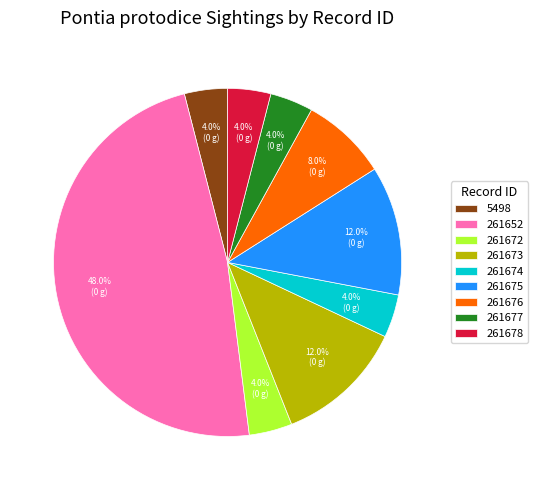

To the nearest percent, what is the difference between the 261672 and 261676 slice percentages?

4%